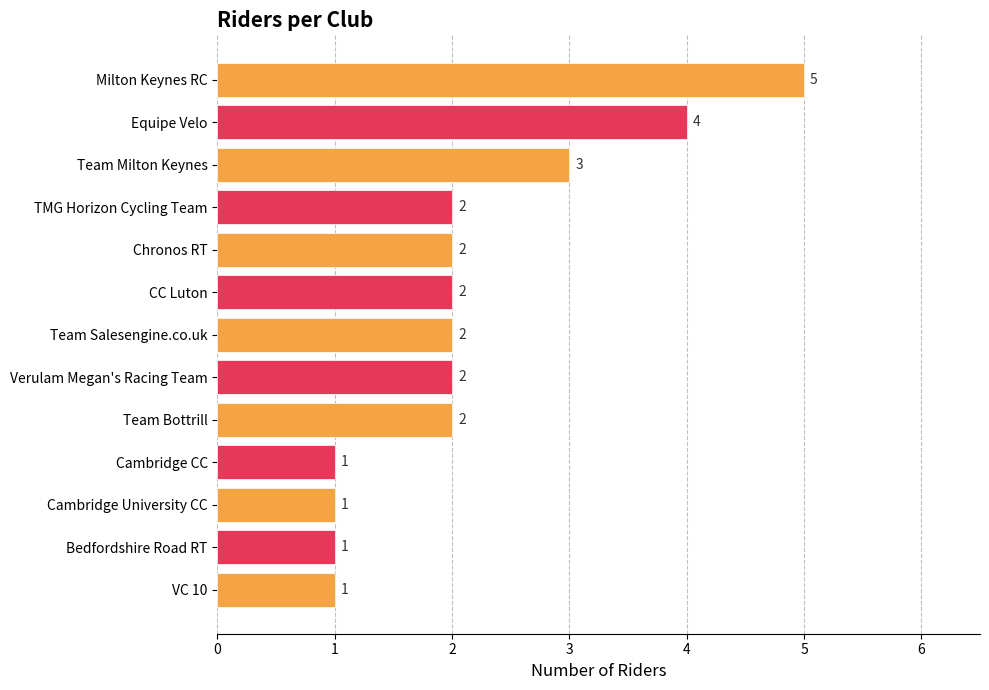

How many series are shown in this chart?

1